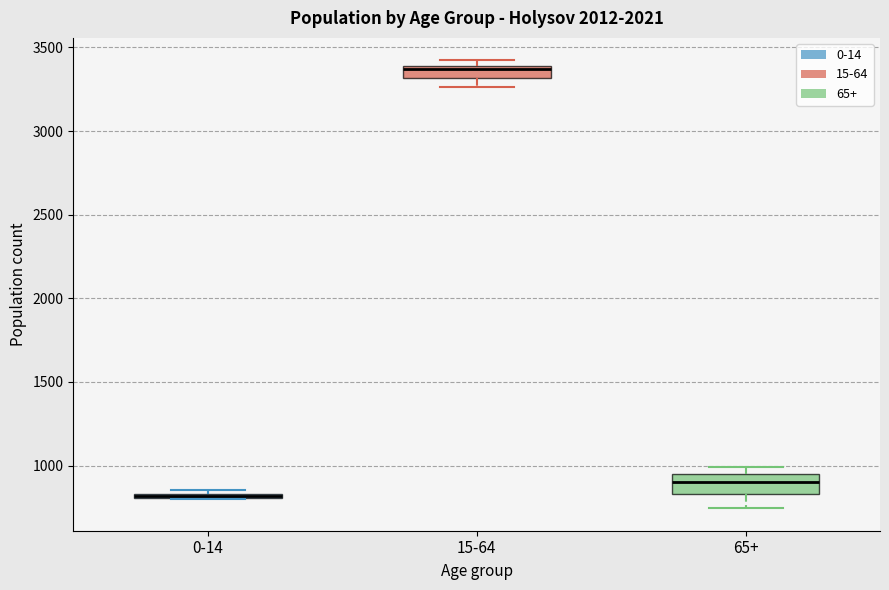

Where does the lower whisker of the box for 65+ end on the y-axis? The values are not printed on the chart, so give them approximately, as read against the axis.

750